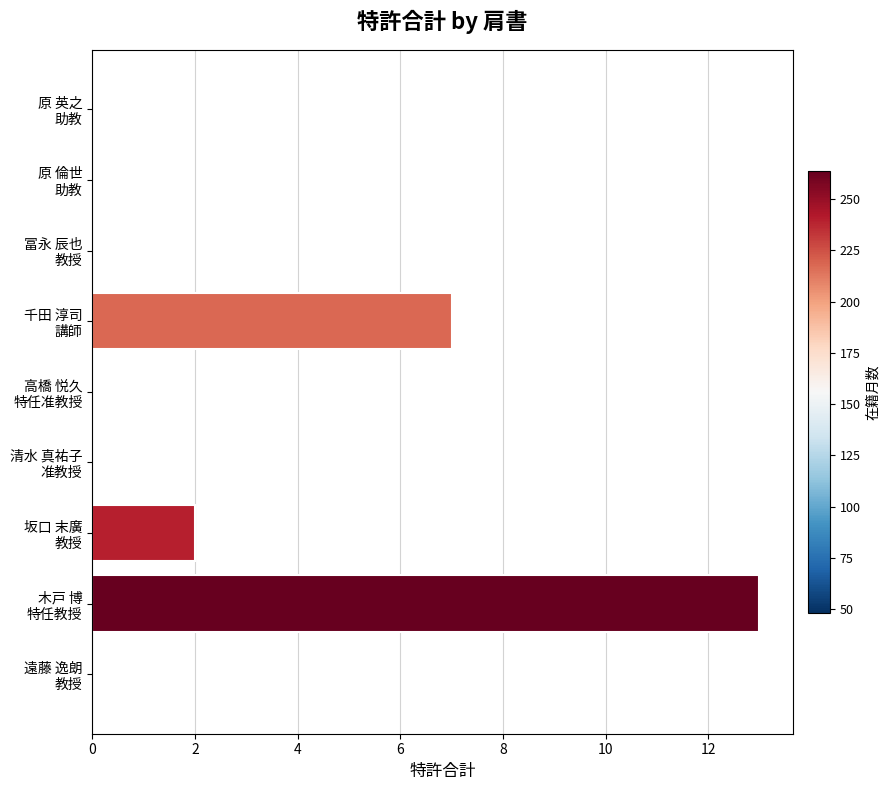

How many values are between 0 and 2?

7